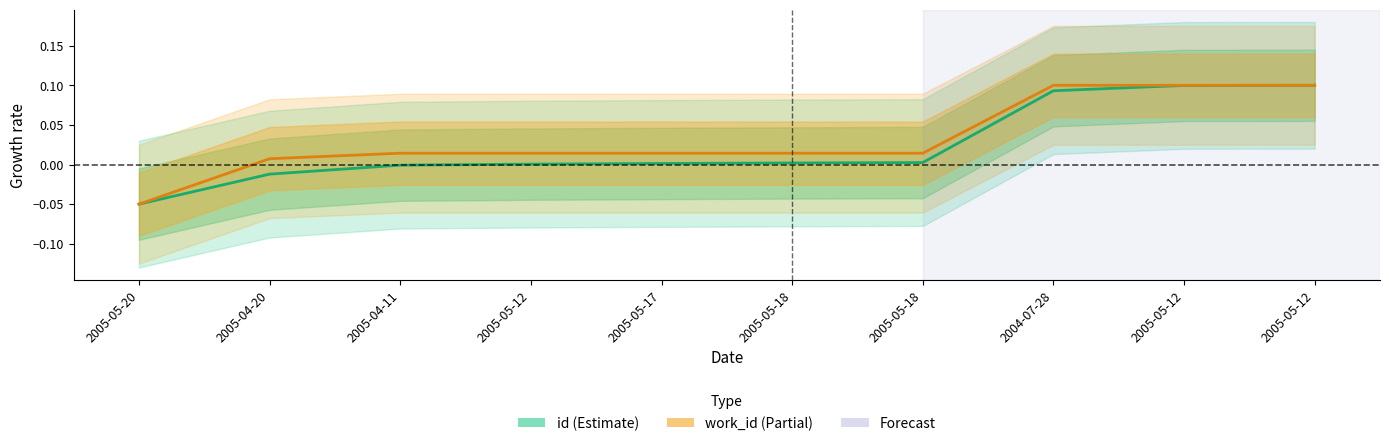

List the series in order of their overall mean, lowest first.

id, work_id